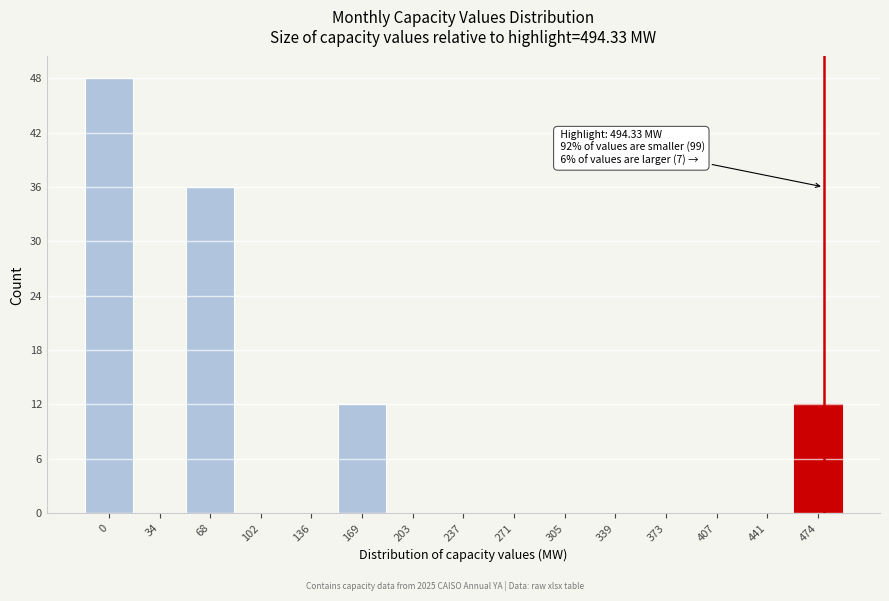

Reading left to right, list all the values displayed in this chart.

0=48	34=0	68=36	102=0	136=0	169=12	203=0	237=0	271=0	305=0	339=0	373=0	407=0	441=0	474=12